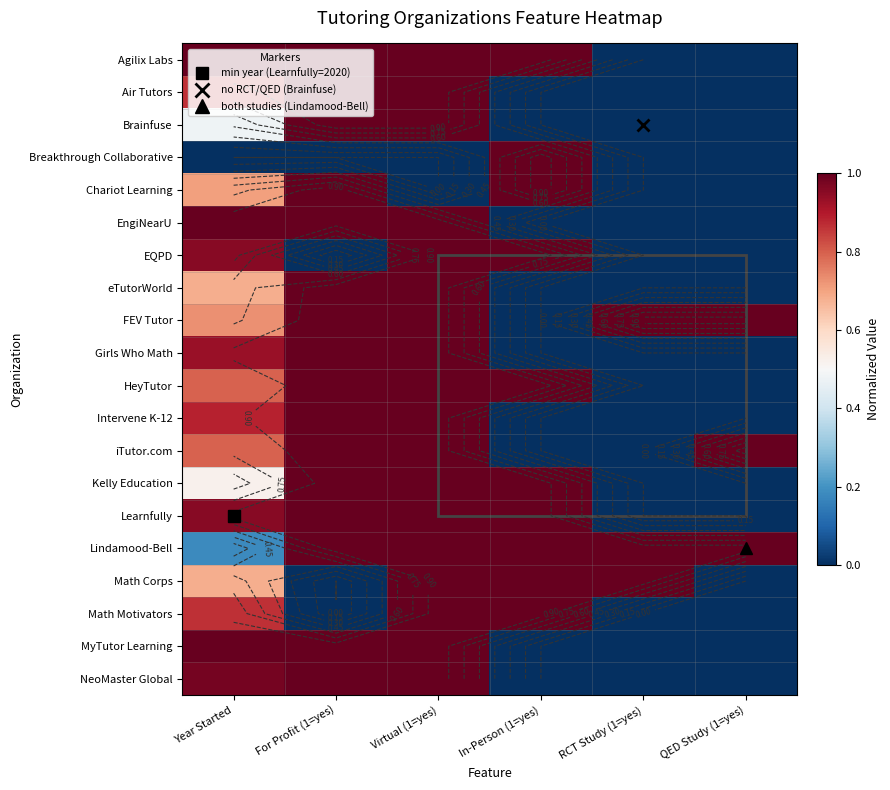

The Kelly Education series shows 0.7 at In-Person (1=yes). True or false?

False